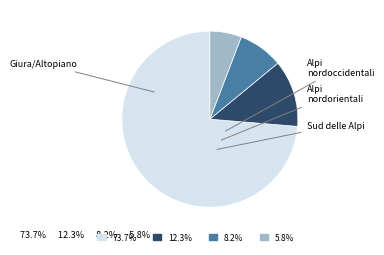

Rank the categories by value from lowest to highest.

Sud delle Alpi, Alpi nordorientali, Alpi nordoccidentali, Giura/Altopiano